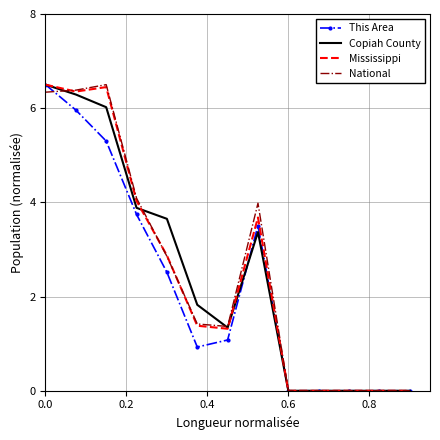

What is the maximum value for Copiah County?

6.5